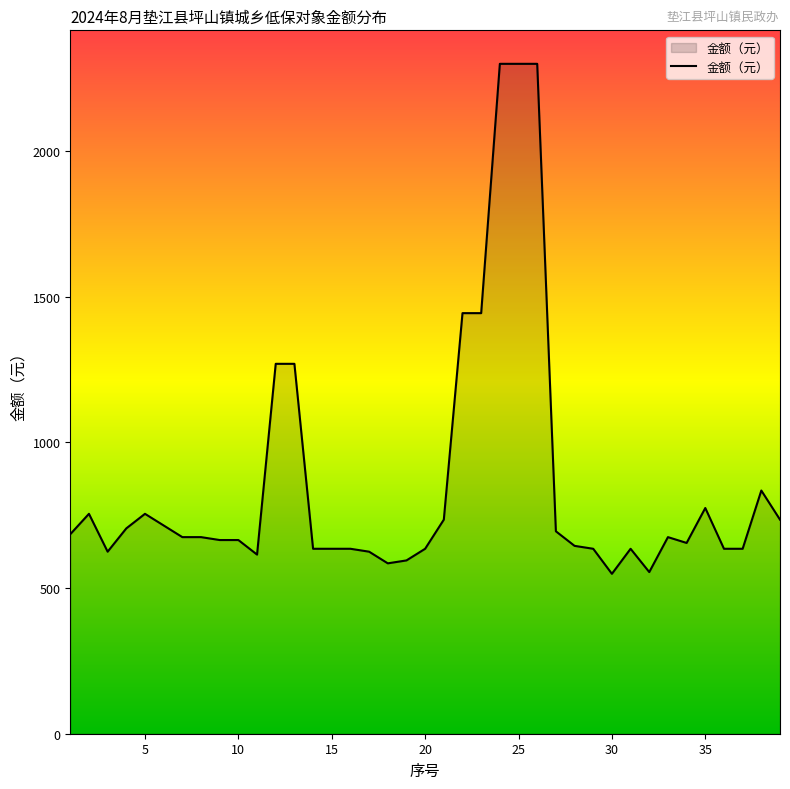

What is the minimum value shown in the chart?

549